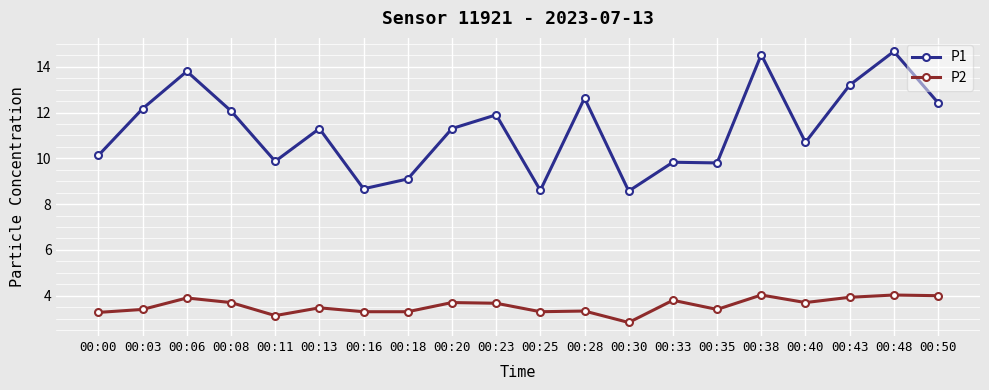

At which label does P2 first exceed 3?

00:00